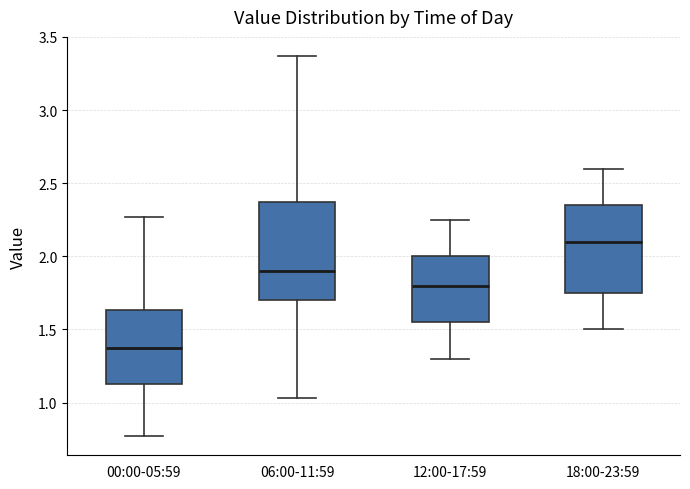

Reading left to right, read every box against the y-axis: the position of its median line, the range the box covers, and the ends of its whiskers. The values are not printed on the chart, so give them approximately, as read against the axis.

00:00-05:59: median 1.35, box 1.15 to 1.65, whiskers 0.75 to 2.25
06:00-11:59: median 1.90, box 1.70 to 2.35, whiskers 1.05 to 3.35
12:00-17:59: median 1.80, box 1.55 to 2.00, whiskers 1.30 to 2.25
18:00-23:59: median 2.10, box 1.75 to 2.35, whiskers 1.50 to 2.60